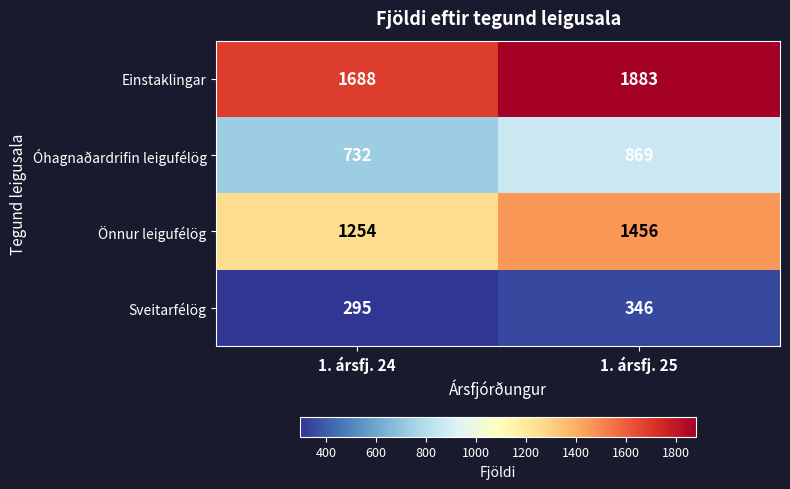

List the series in order of their overall mean, highest first.

Einstaklingar, Önnur leigufélög, Óhagnaðardrifin leigufélög, Sveitarfélög